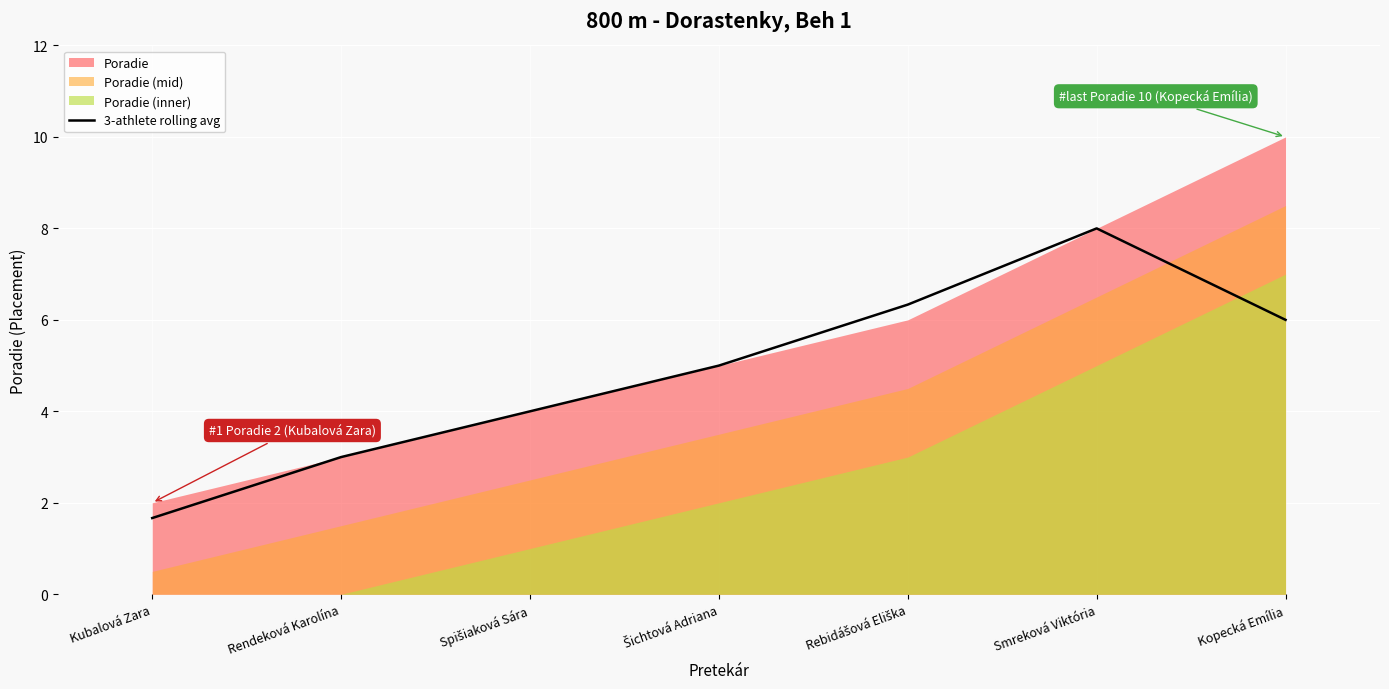

Is it true that the value at Rebidášová Eliška is 6.3?

True